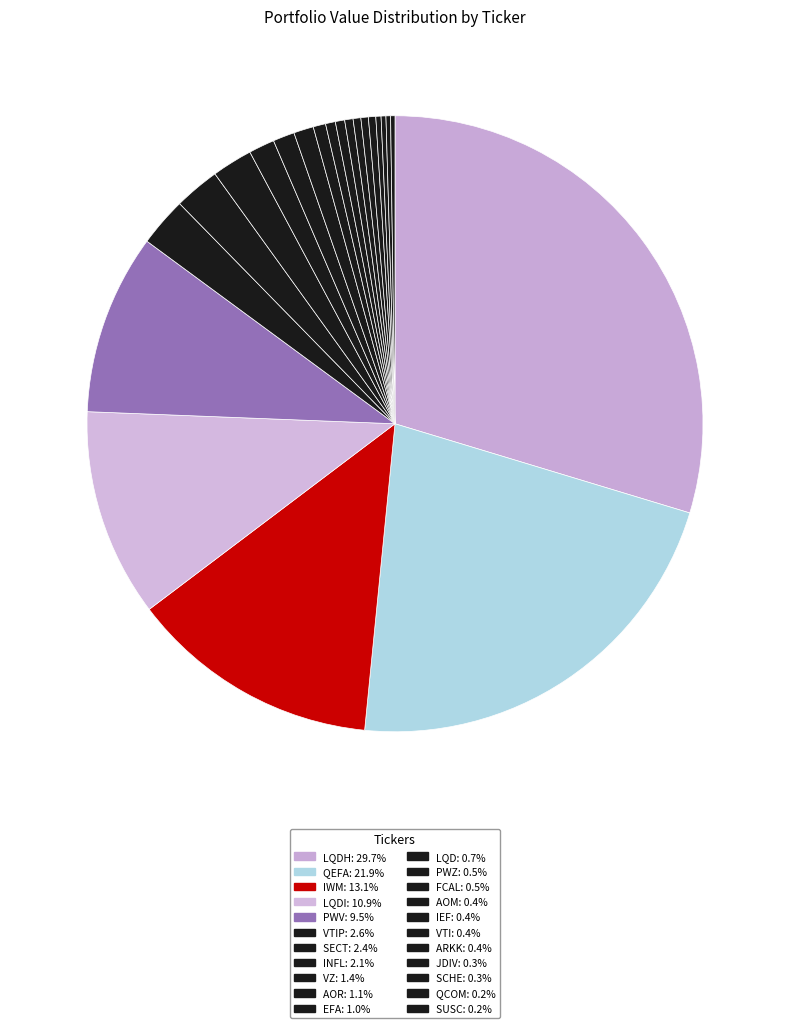

To the nearest percent, what is the average slice percentage?

5%